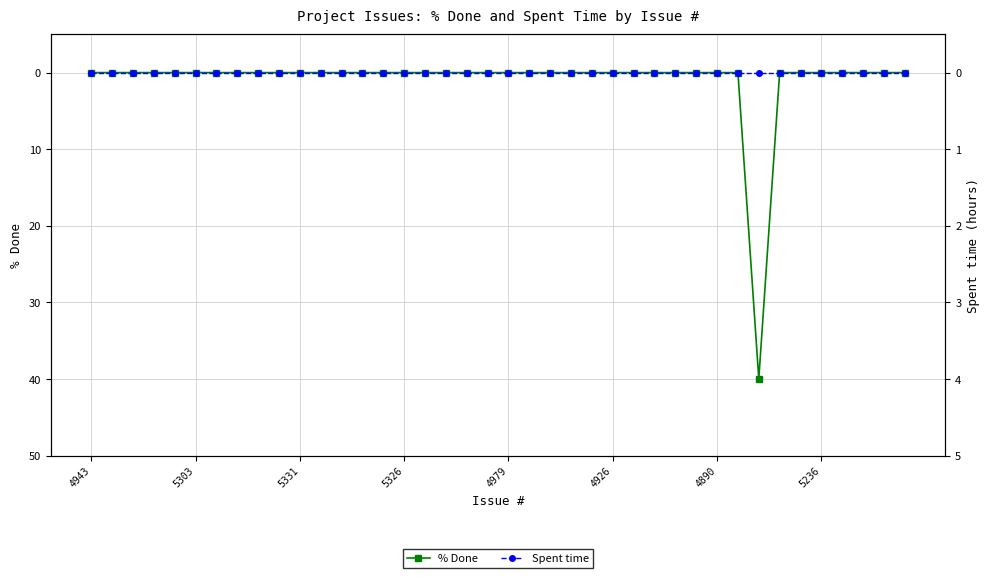

True or false: Spent time and % Done cross at least once.

False